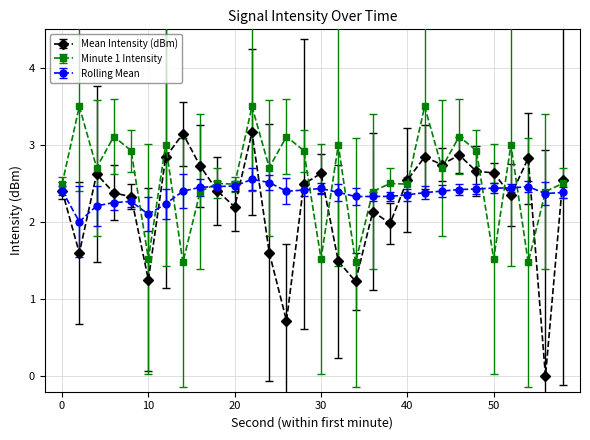

Rank the series by their maximum value, from highest to lowest.

Minute 1 Intensity, Mean Intensity (dBm), Rolling Mean